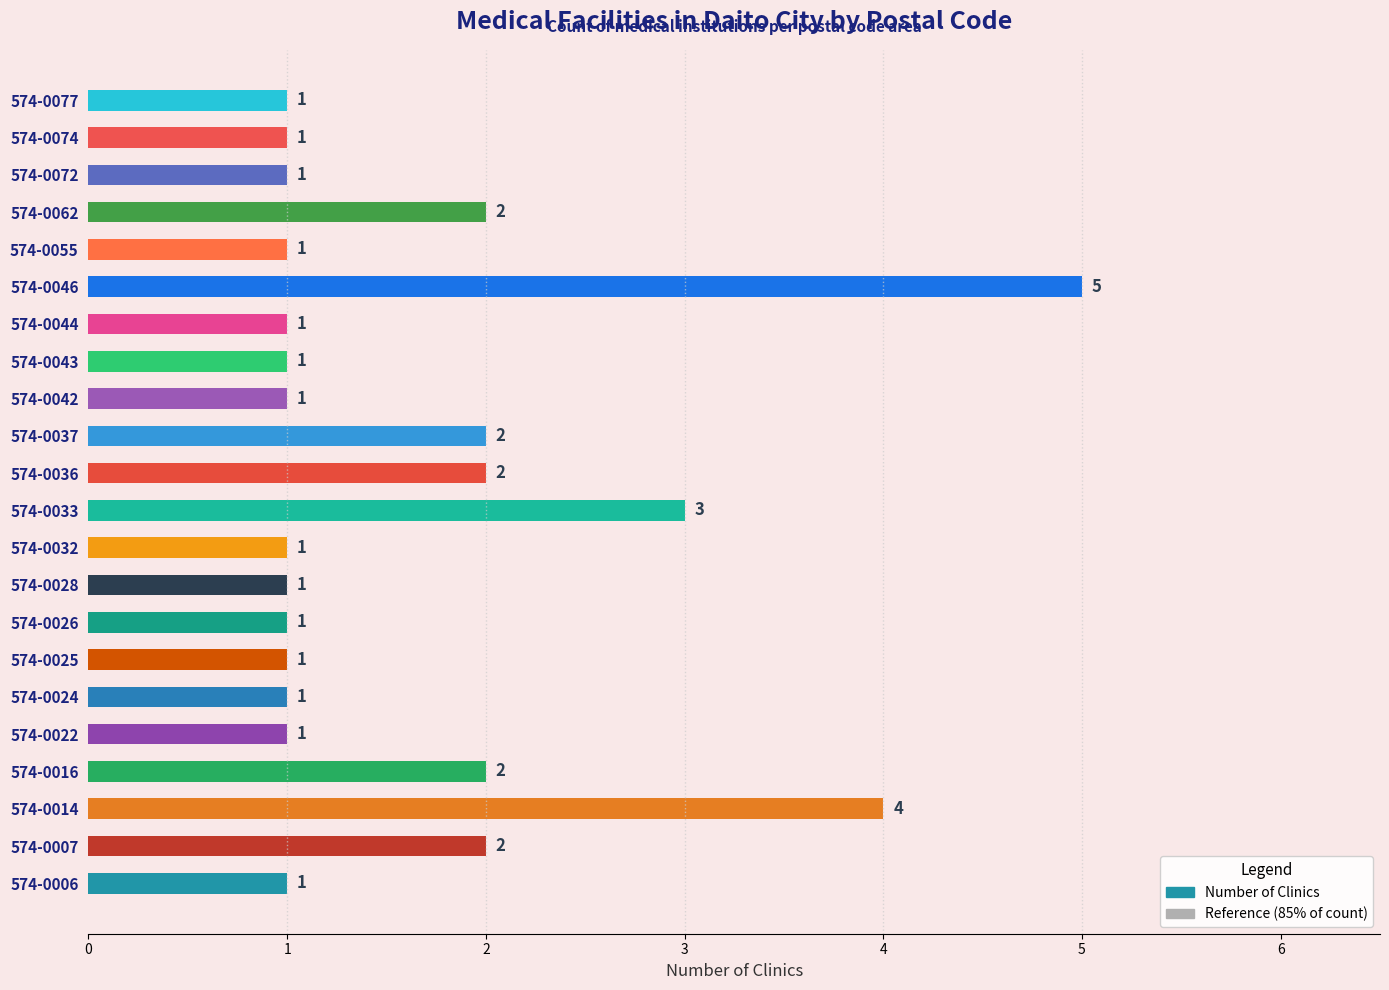

What is the sum of the values at 574-0037 and 574-0062?

4